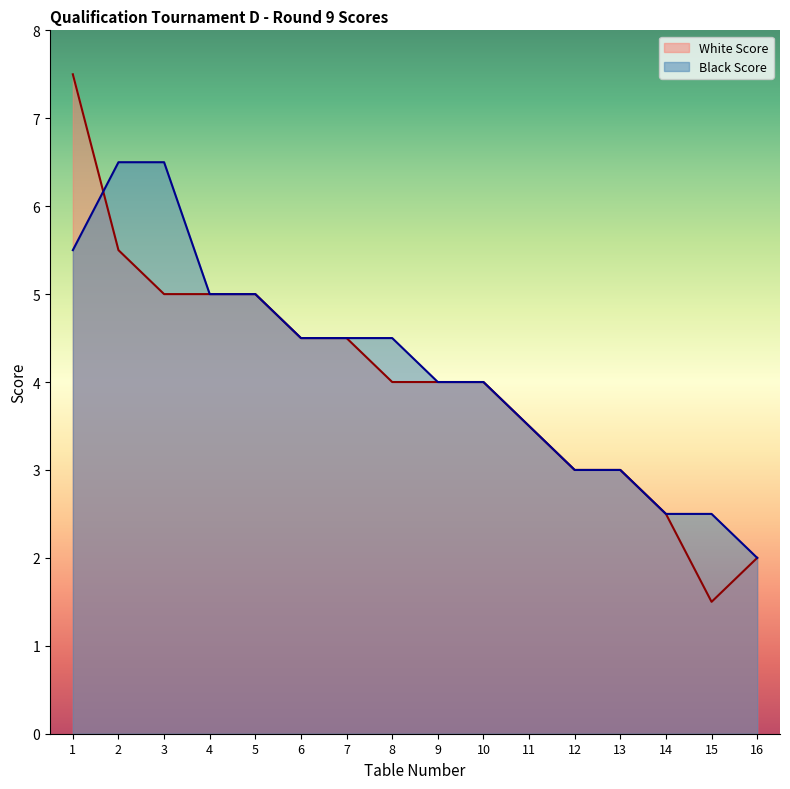

How many interior local valleys does the White Score series have?

1